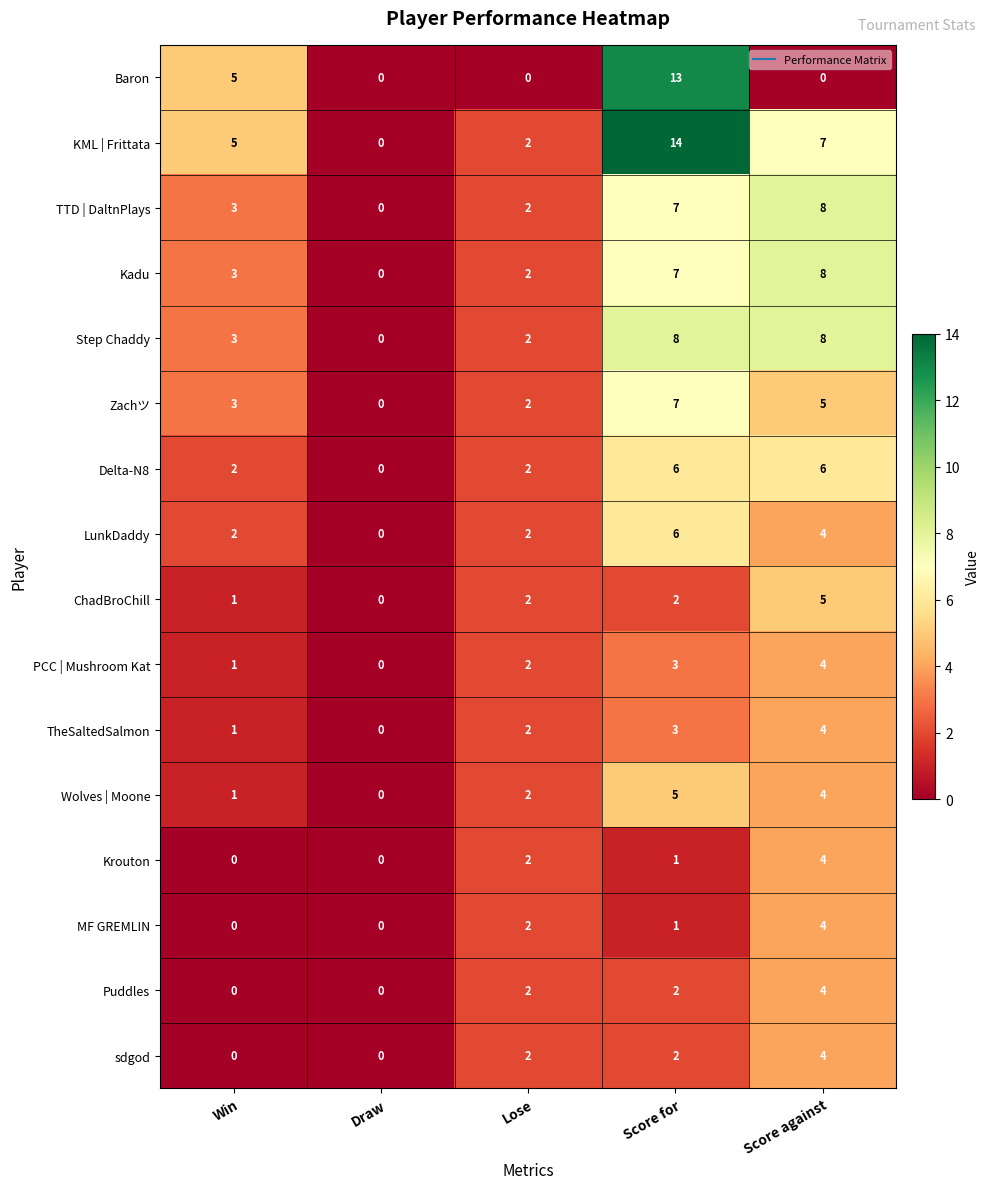

Which series has the widest spread of values?

KML | Frittata